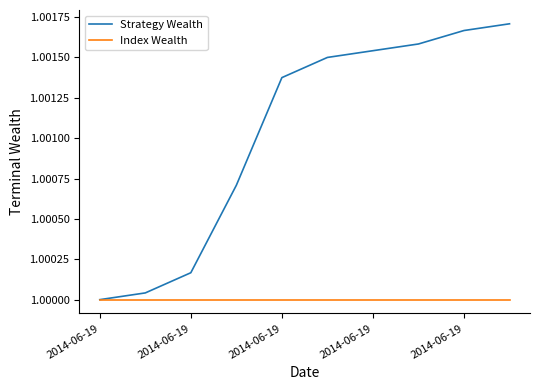

Rank the series by their maximum value, from lowest to highest.

Index Wealth, Strategy Wealth